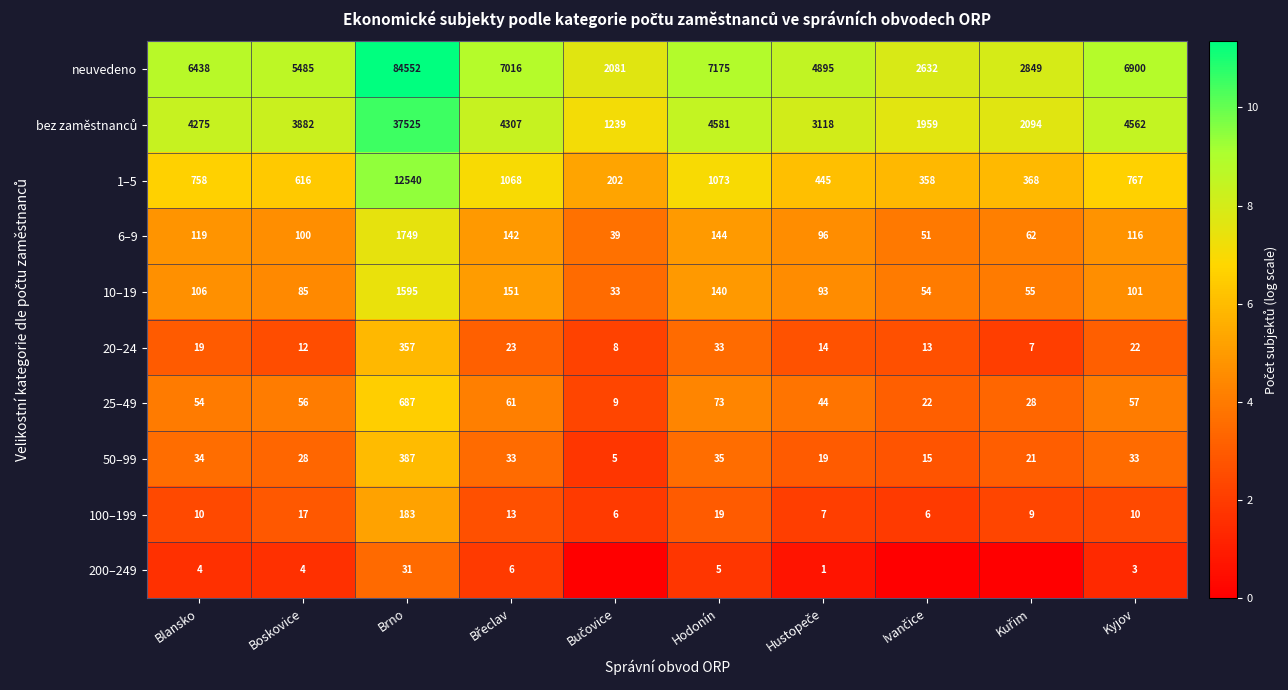

What is the sum of all 25–49 values?

1091